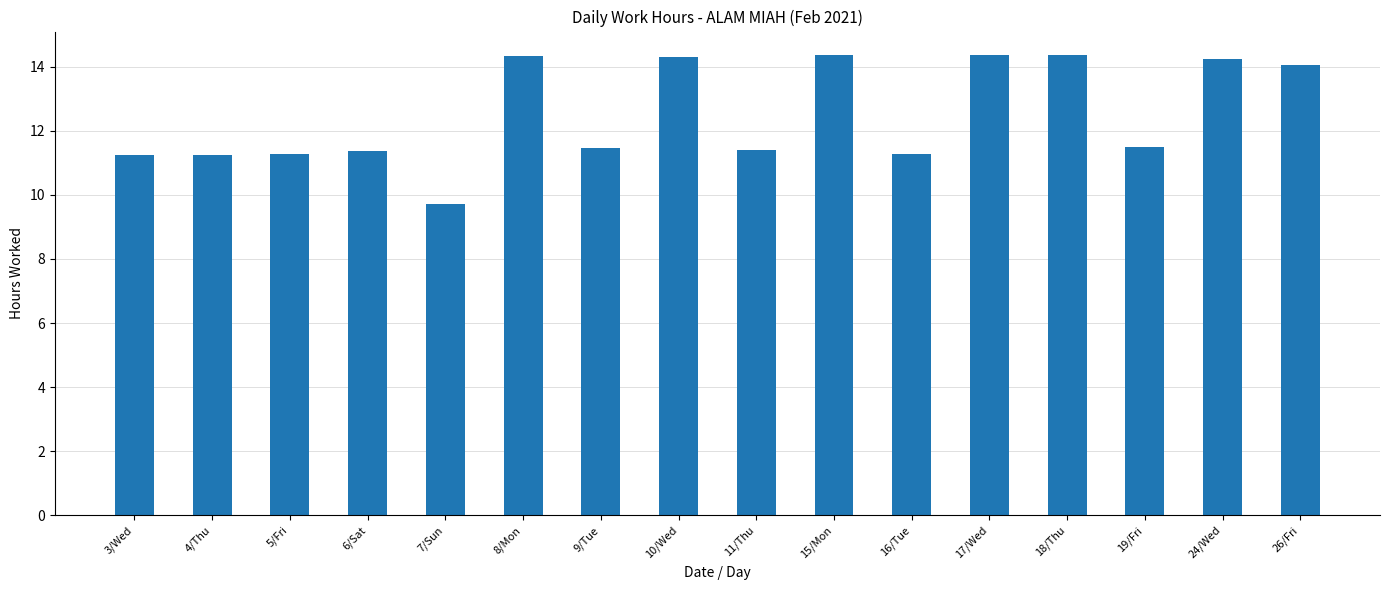

What is the minimum value shown in the chart?

9.7